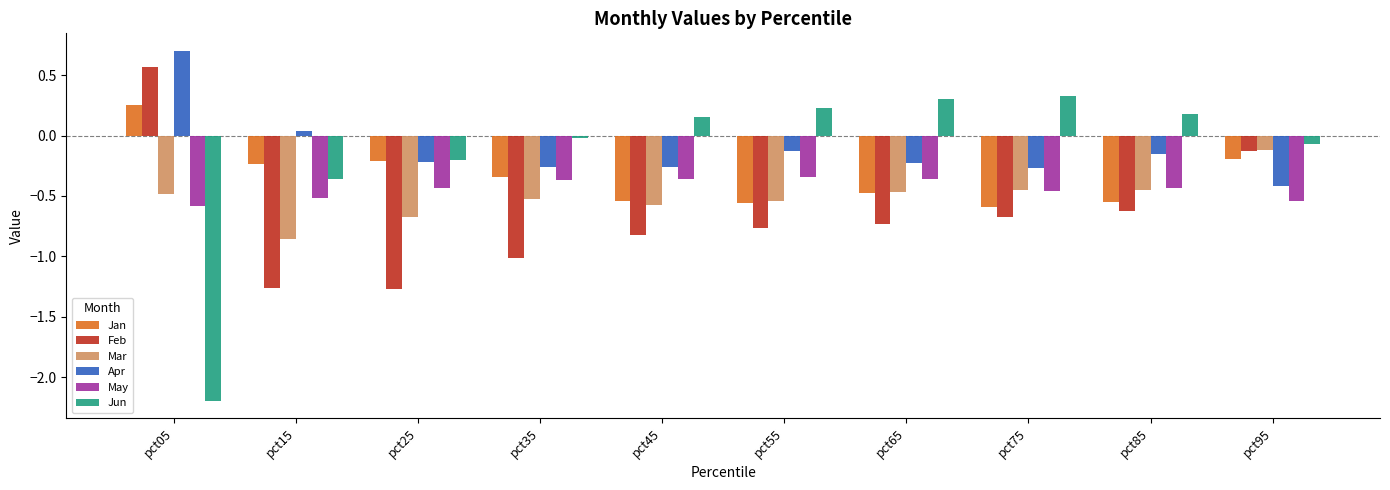

What is the total value across all series at pct05?

-1.7